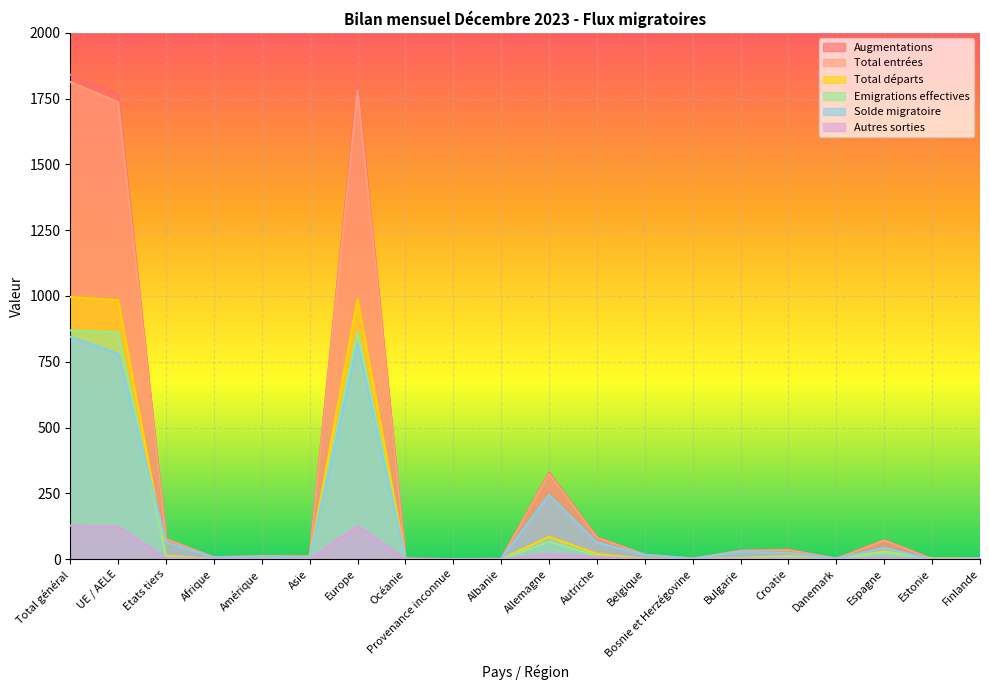

Rank the categories by Solde migratoire value from highest to lowest.

Total général, Europe, UE / AELE, Allemagne, Etats tiers, Autriche, Espagne, Bulgarie, Croatie, Belgique, Amérique, Afrique, Asie, Finlande, Océanie, Bosnie et Herzégovine, Danemark, Albanie, Provenance inconnue, Estonie